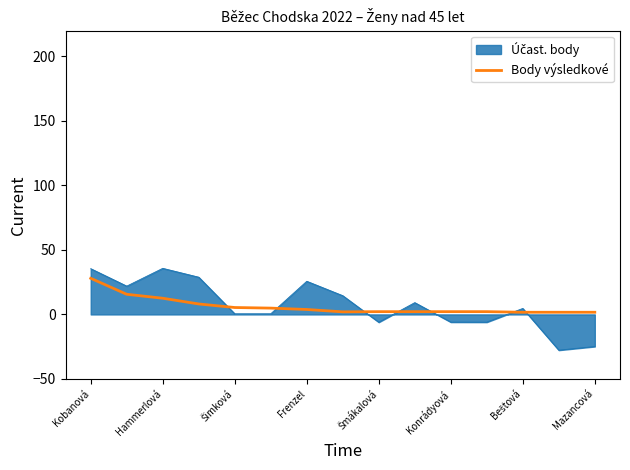

What is the maximum value shown in the chart?

35.7